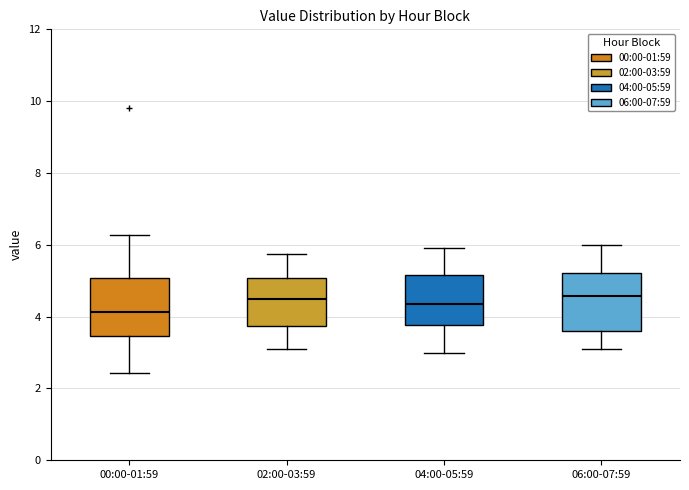

Reading left to right, read every box against the y-axis: the position of its median line, the range the box covers, and the ends of its whiskers. The values are not printed on the chart, so give them approximately, as read against the axis.

00:00-01:59: median 4.2, box 3.4 to 5.0, whiskers 2.4 to 6.2
02:00-03:59: median 4.6, box 3.8 to 5.0, whiskers 3.2 to 5.8
04:00-05:59: median 4.4, box 3.8 to 5.2, whiskers 3.0 to 6.0
06:00-07:59: median 4.6, box 3.6 to 5.2, whiskers 3.2 to 6.0